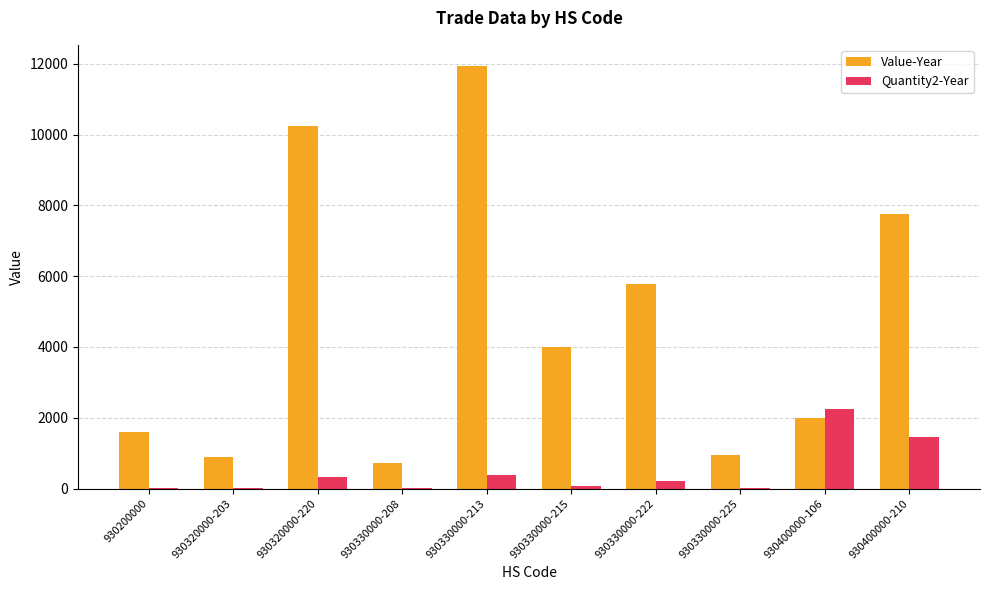

Count the number of data series in this chart.

2